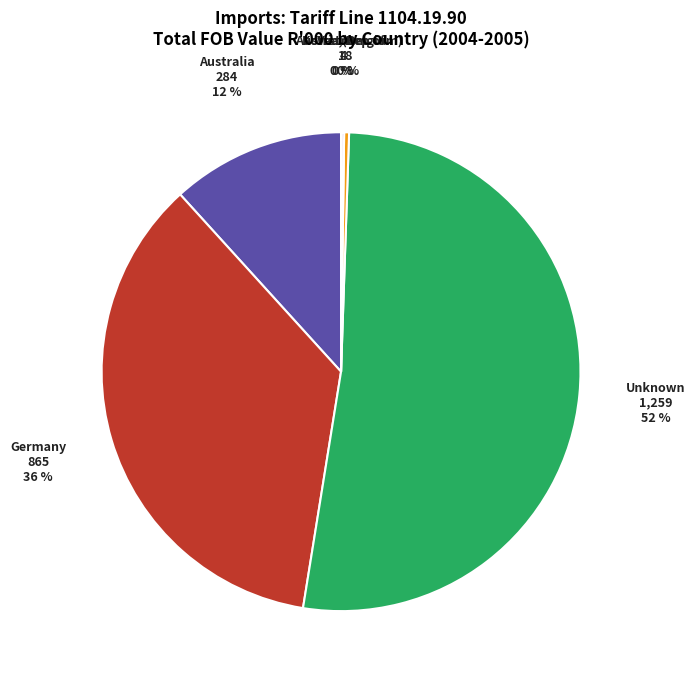

To the nearest percent, what is the average slice percentage?

17%